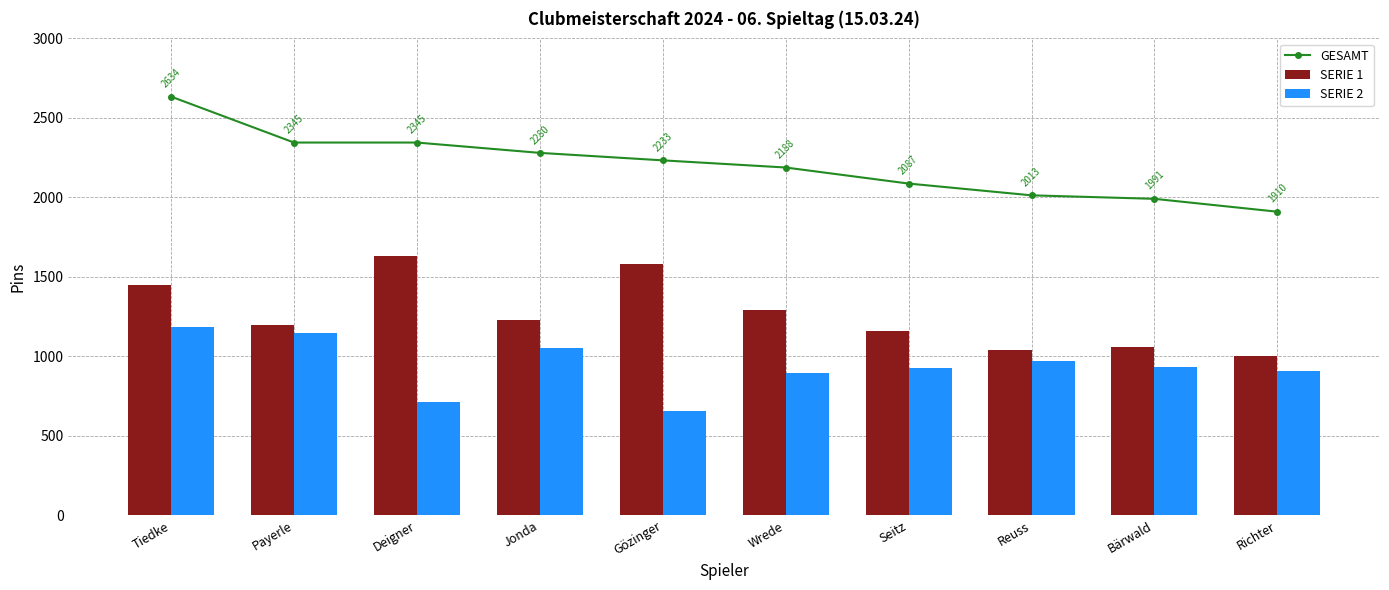

What is the difference between the highest and lowest values at Deigner?

1629